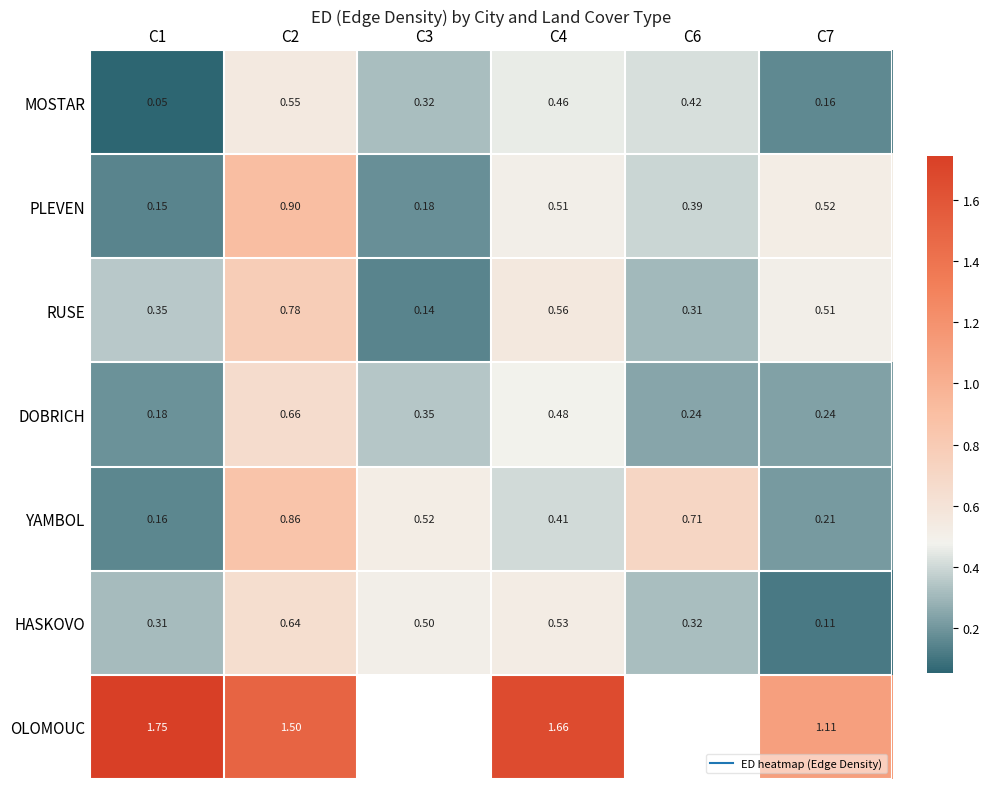

What is the difference between the highest and lowest values at C2?

0.9